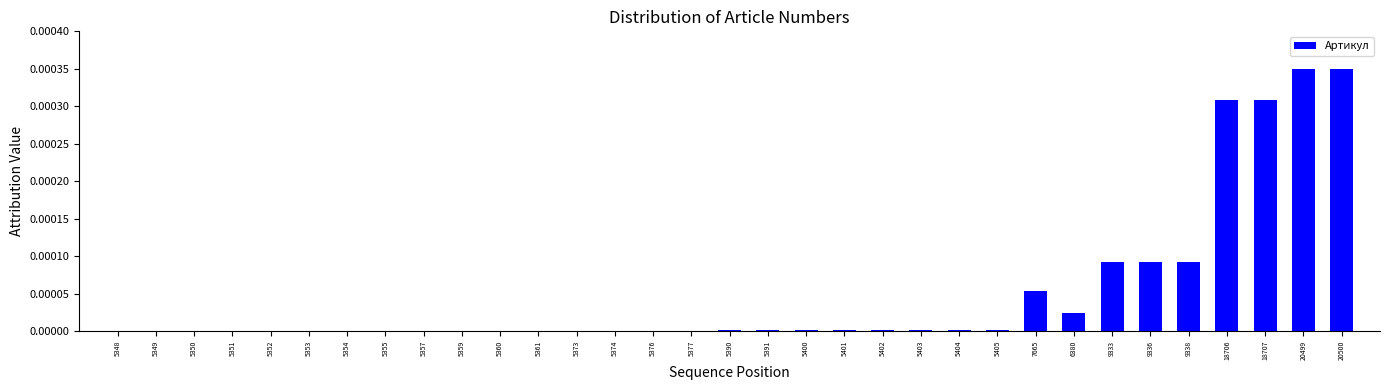

True or false: the data shows 0.0 at 18706.

True